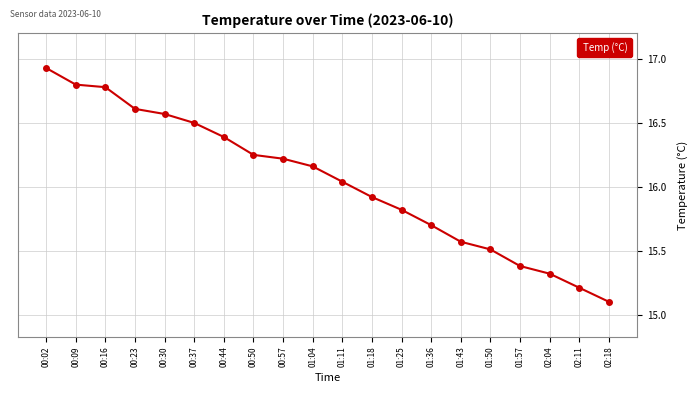

What is the value of the 17th point from the left?

15.4